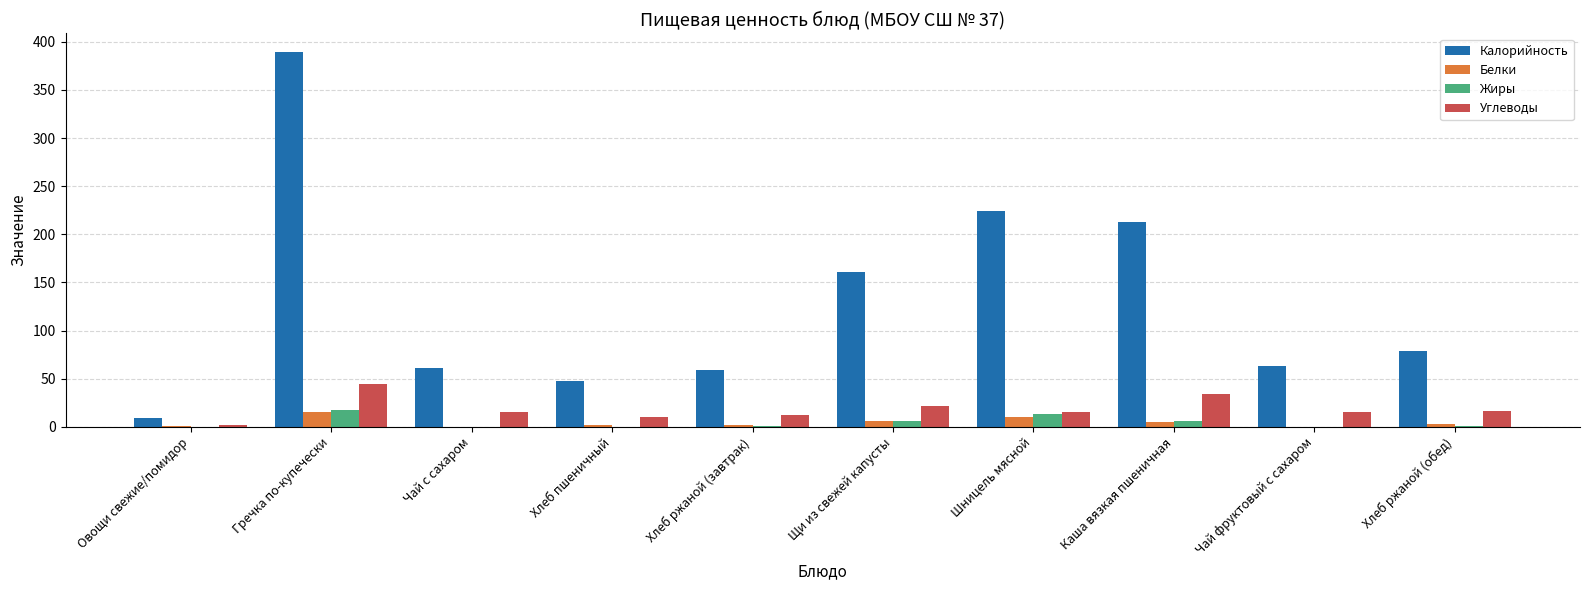

Between Хлеб пшеничный and Чай фруктовый с сахаром, which series saw the biggest shift?

Калорийность